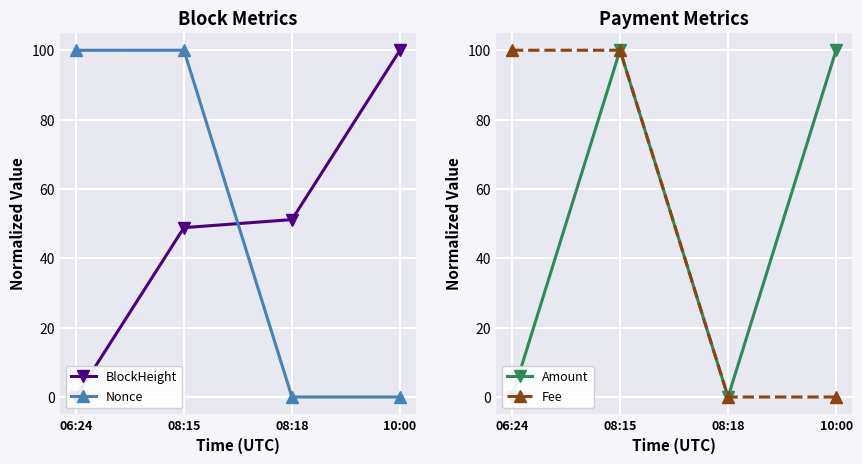

How many data points in Nonce are less than 99?

2